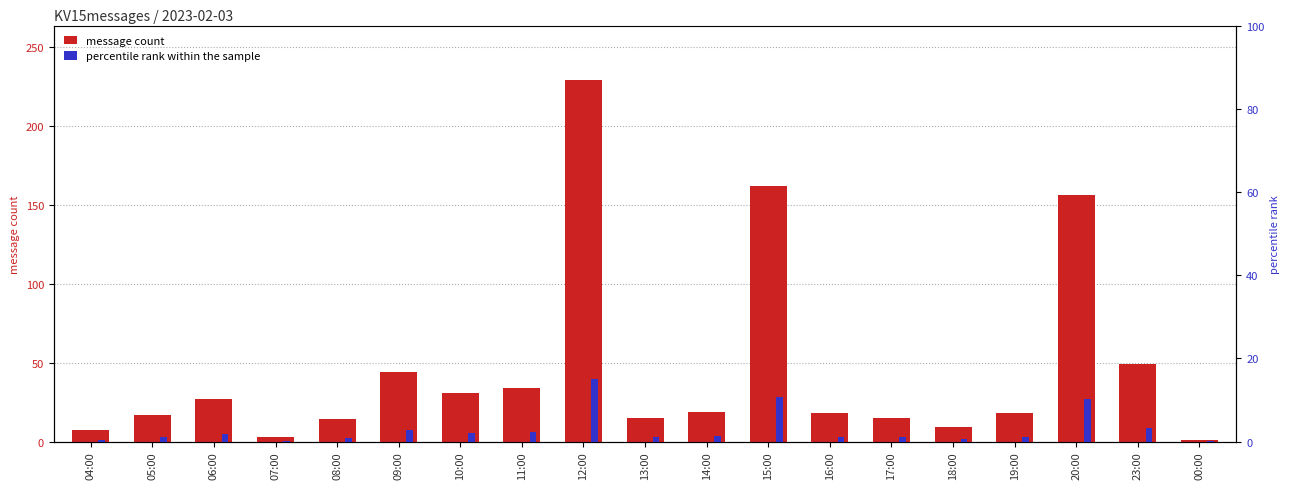

What position from the left is 19:00?

16